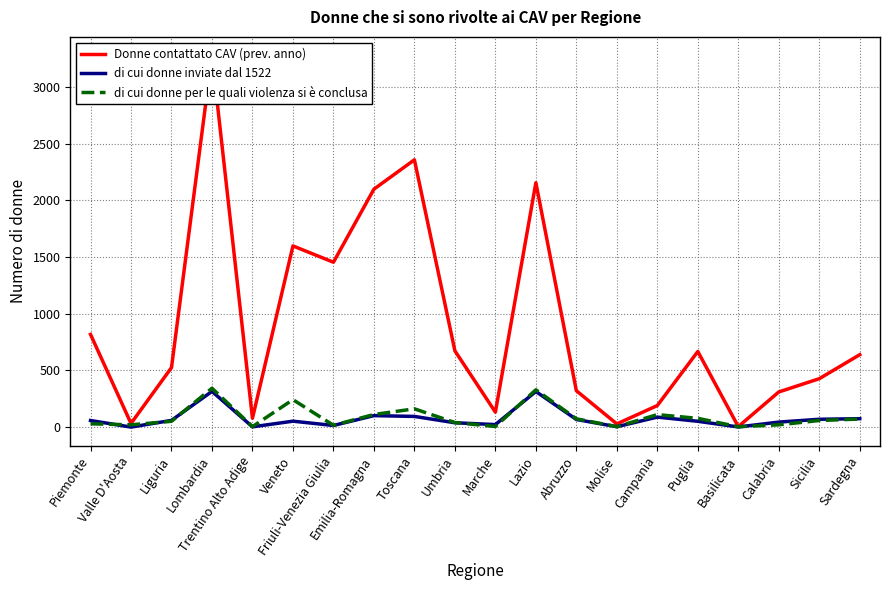

At which label does di cui donne inviate dal 1522 reach its minimum?

Valle D'Aosta